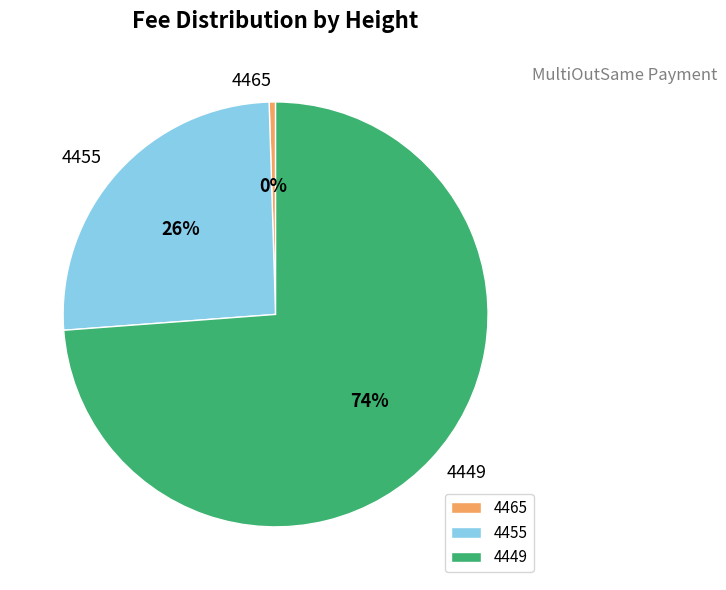

Which category has the biggest portion of the pie?

4449